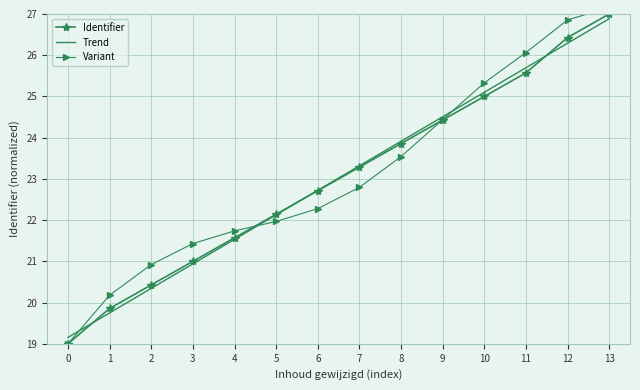

What is the approximate value of Trend at 5?

22.1